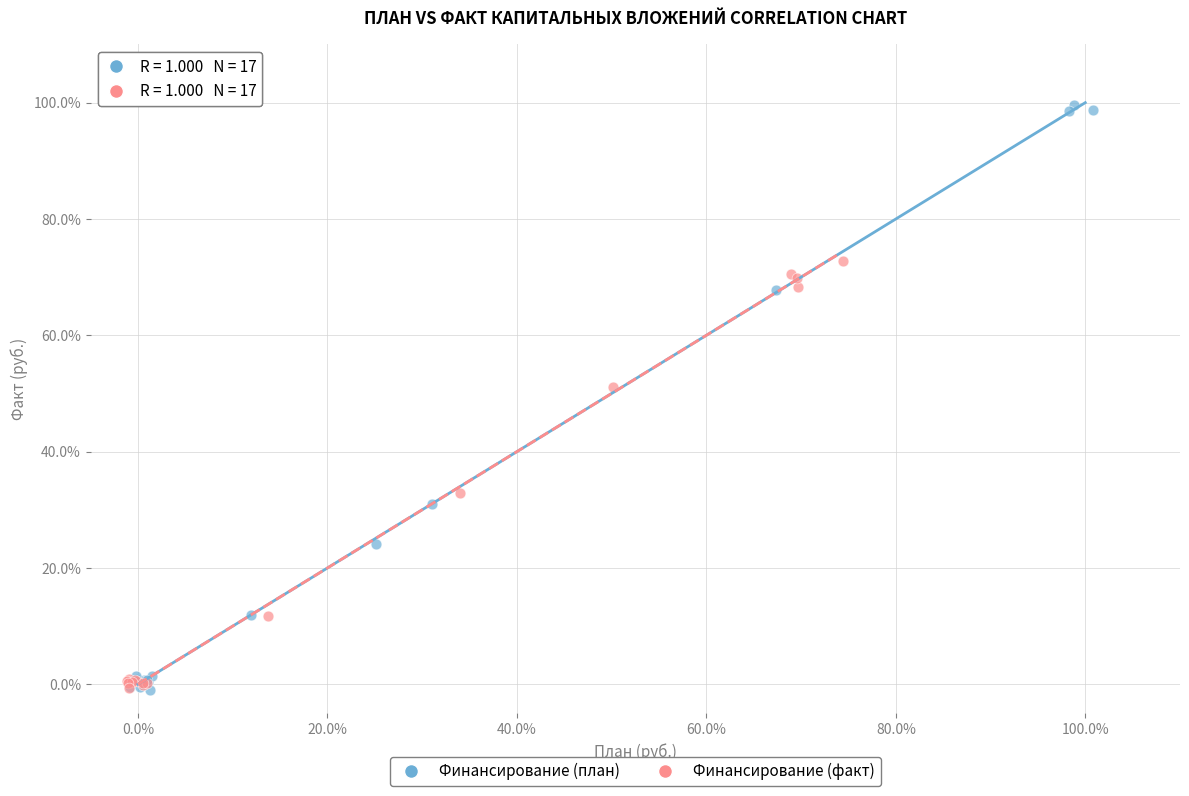

What are all the series names shown in the legend?

Финансирование (план), Финансирование (факт)